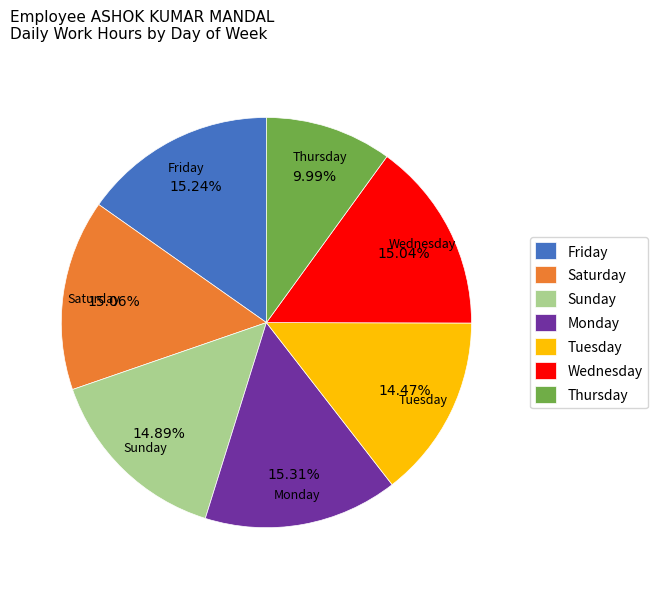

To the nearest percent, what is the difference between the largest and smallest slice percentages?

5%